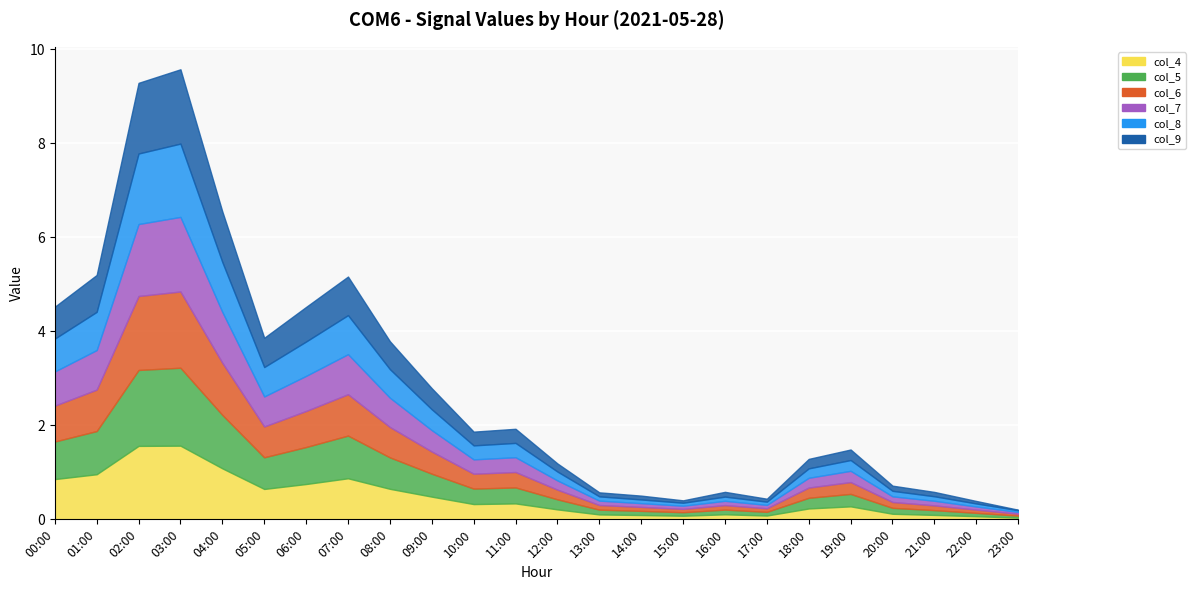

What is the label of the 16th point from the right?

08:00